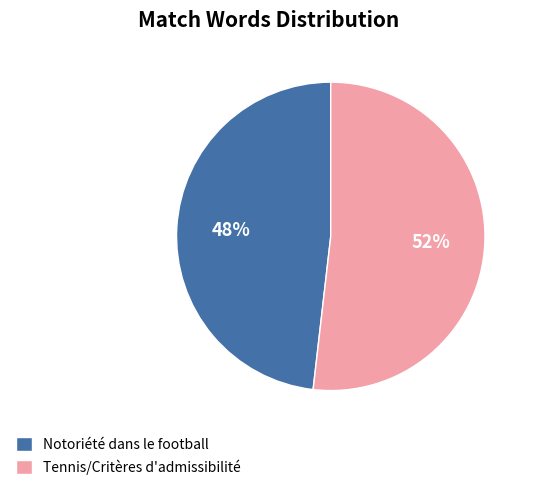

True or false: Tennis/Critères d'admissibilité accounts for 44% of the total.

False